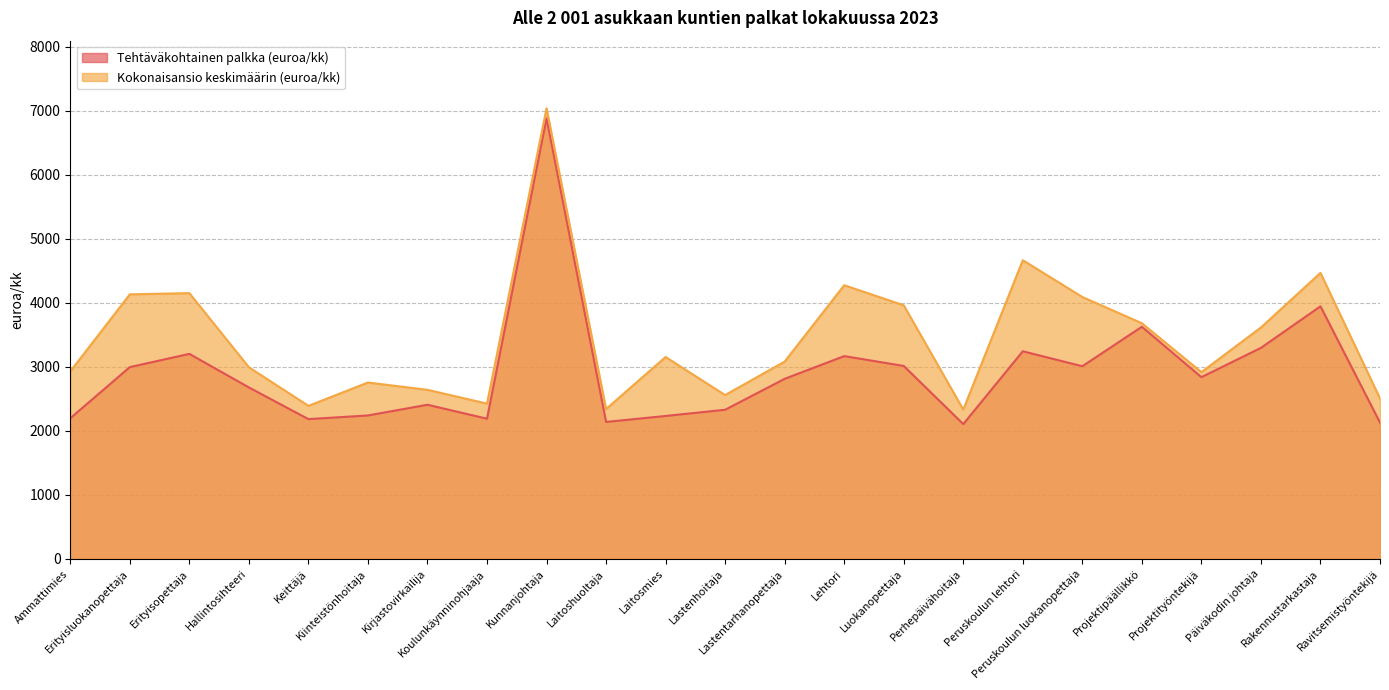

Which category has the lowest value across all series?

Perhepäivähoitaja